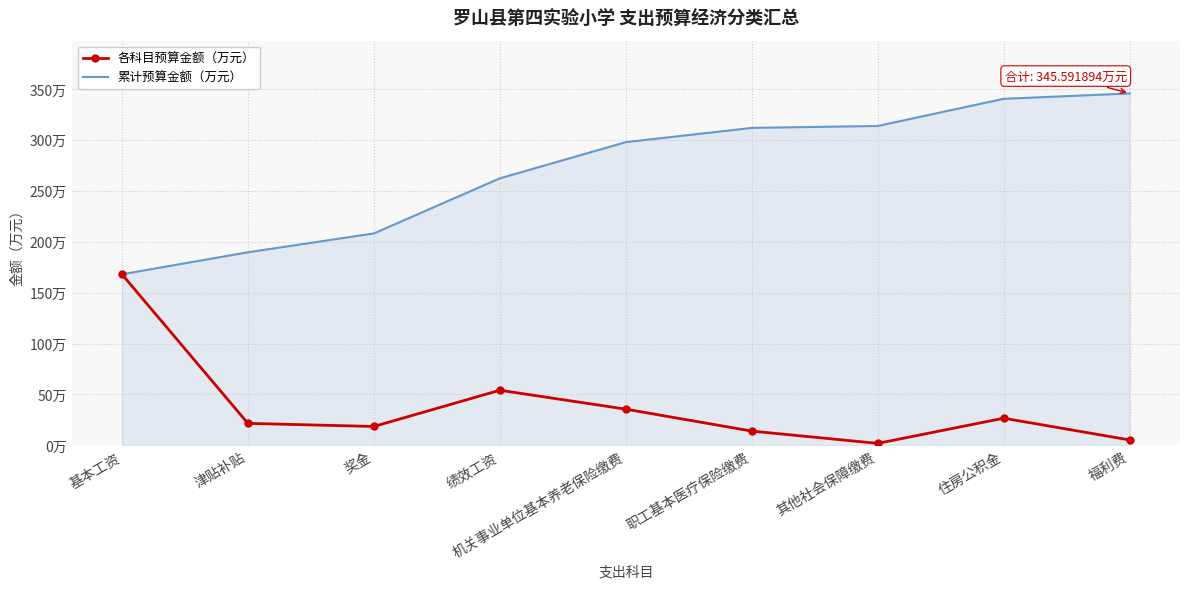

What are all the series names shown in the legend?

各科目预算金额（万元）, 累计预算金额（万元）